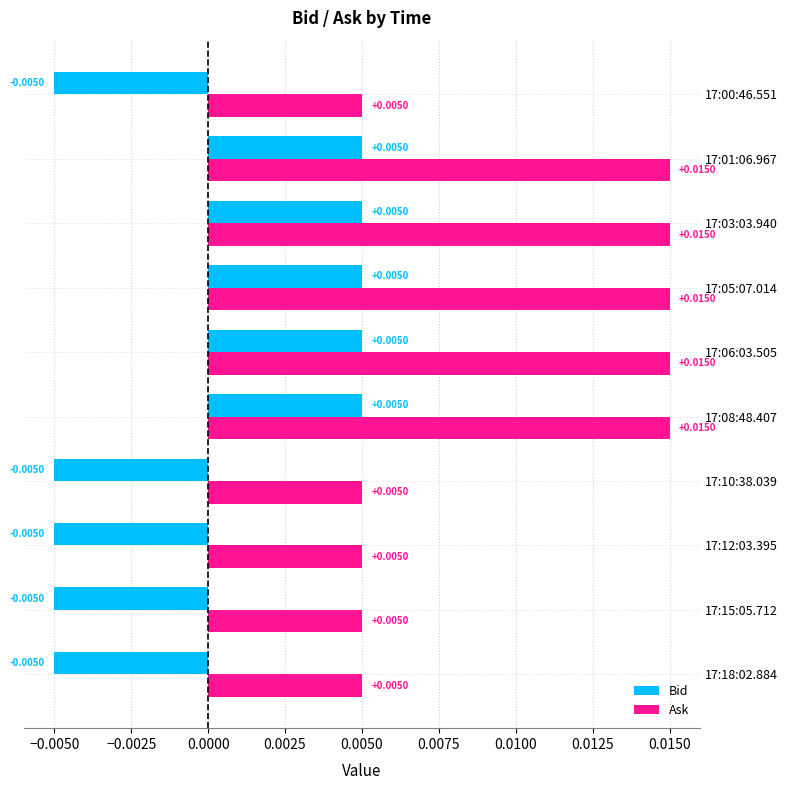

Rank the series by their maximum value, from highest to lowest.

Ask, Bid